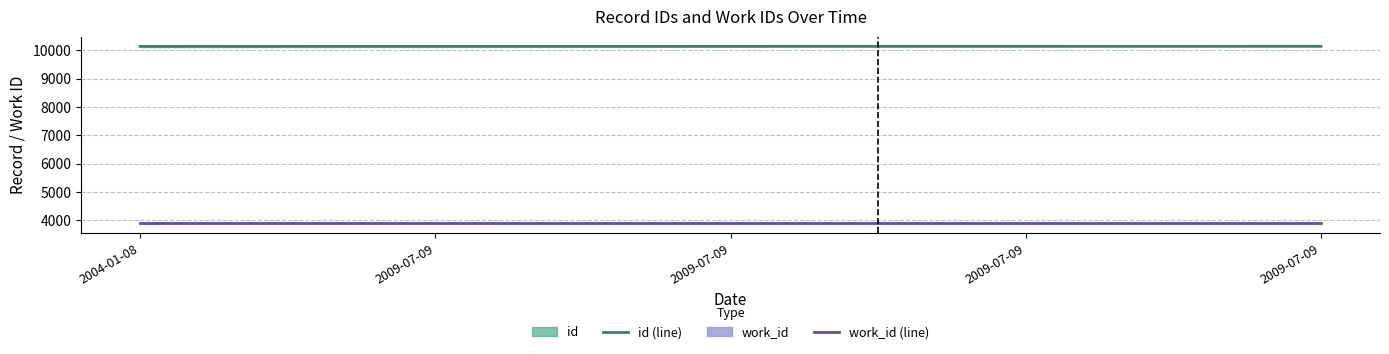

True or false: id has more than 2 interior local peaks.

False